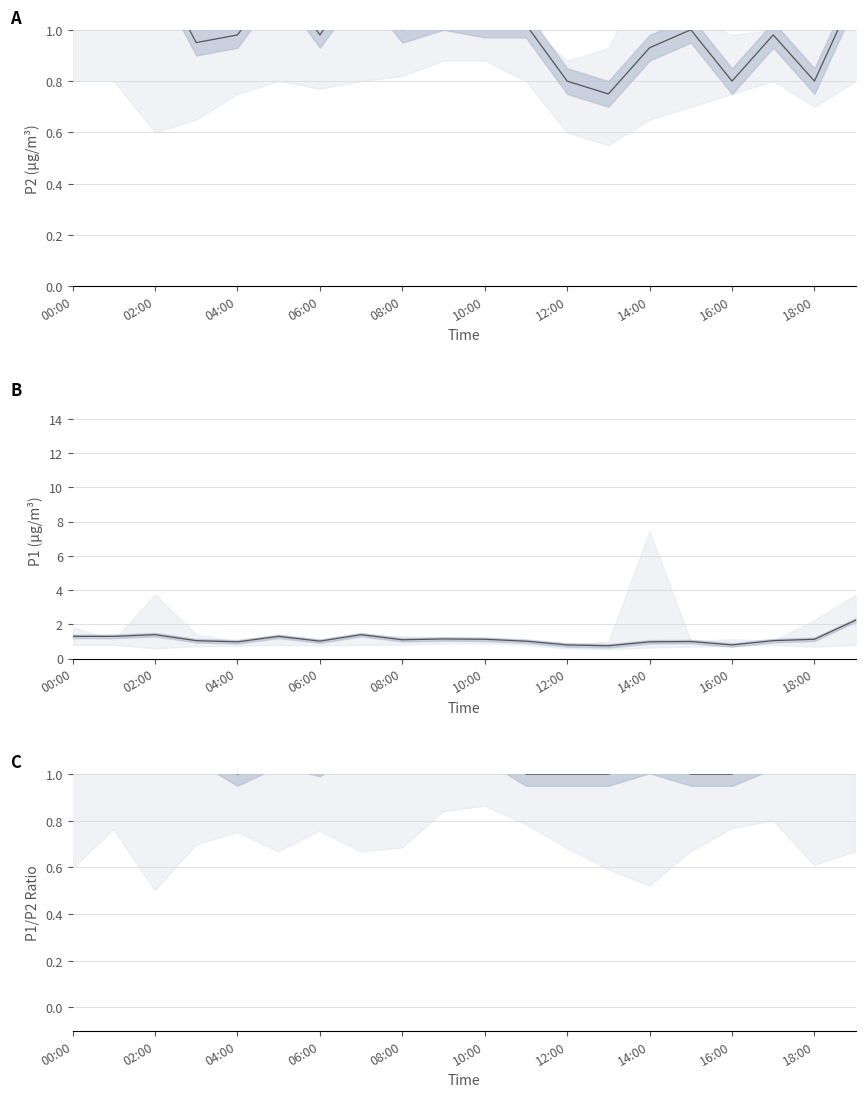

Read the Ratio line value at 17.

1.1